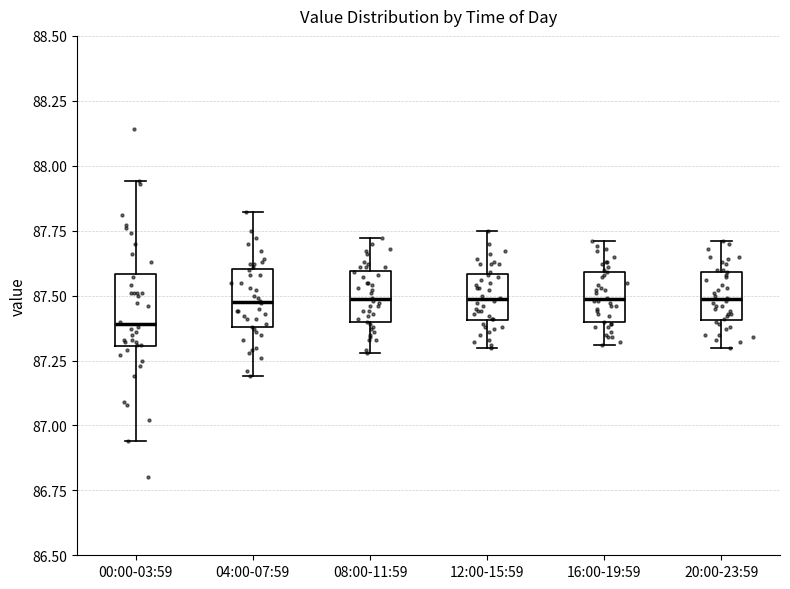

Reading left to right, read every box against the y-axis: the position of its median line, the range the box covers, and the ends of its whiskers. The values are not printed on the chart, so give them approximately, as read against the axis.

00:00-03:59: median 87.40, box 87.30 to 87.60, whiskers 86.95 to 87.95
04:00-07:59: median 87.50, box 87.40 to 87.60, whiskers 87.20 to 87.80
08:00-11:59: median 87.50, box 87.40 to 87.60, whiskers 87.30 to 87.70
12:00-15:59: median 87.50, box 87.40 to 87.60, whiskers 87.30 to 87.75
16:00-19:59: median 87.50, box 87.40 to 87.60, whiskers 87.30 to 87.70
20:00-23:59: median 87.50, box 87.40 to 87.60, whiskers 87.30 to 87.70